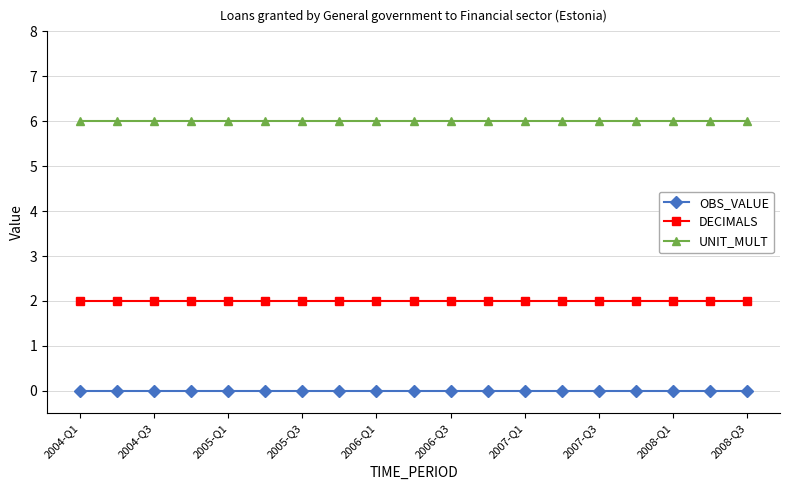

True or false: DECIMALS and UNIT_MULT intersect in this chart.

False